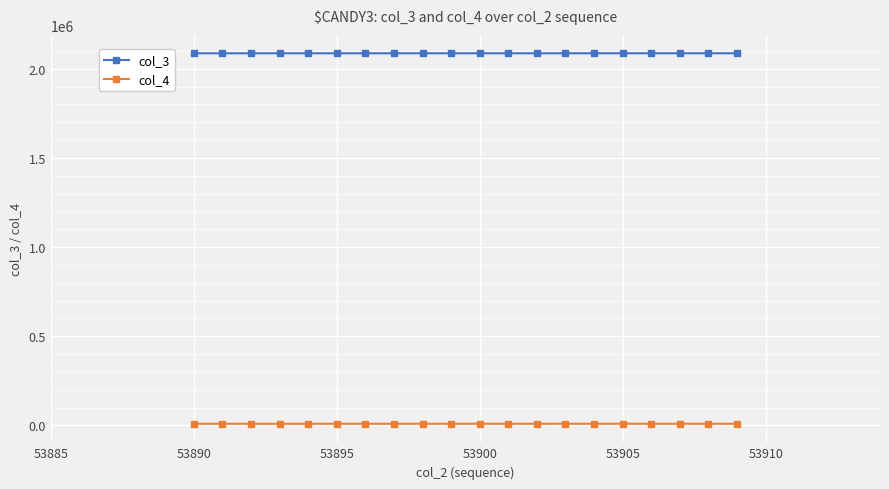

What is the greatest value displayed?

2087332